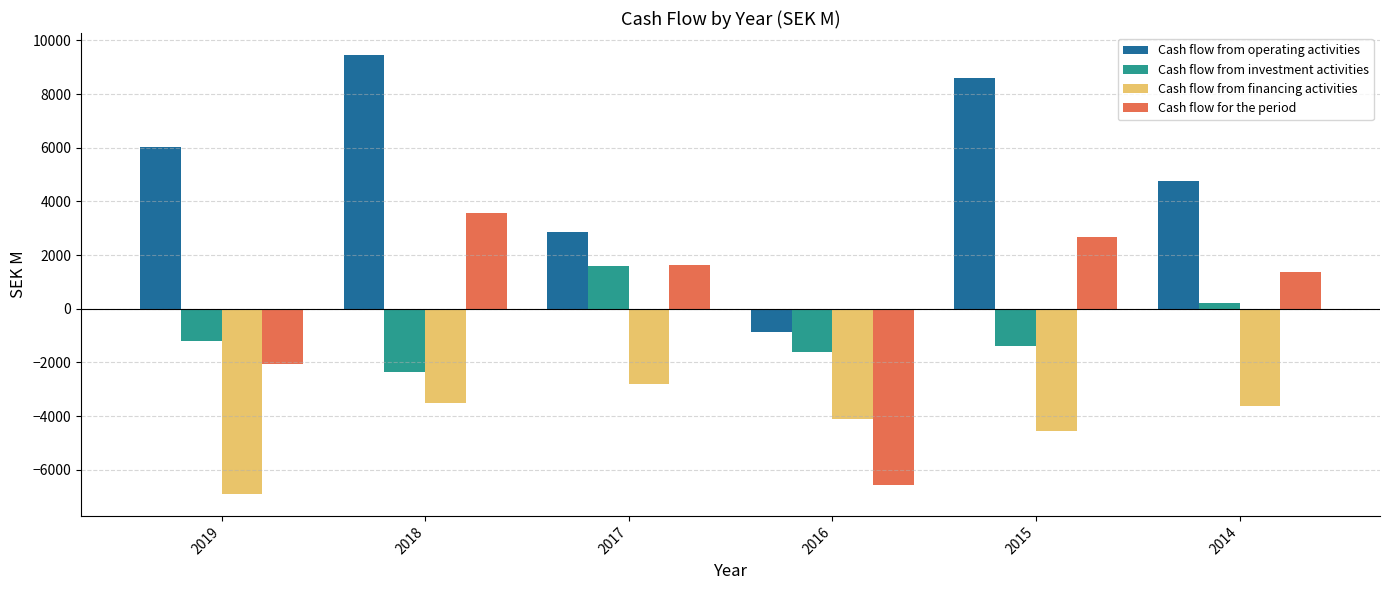

Count the number of data series in this chart.

4